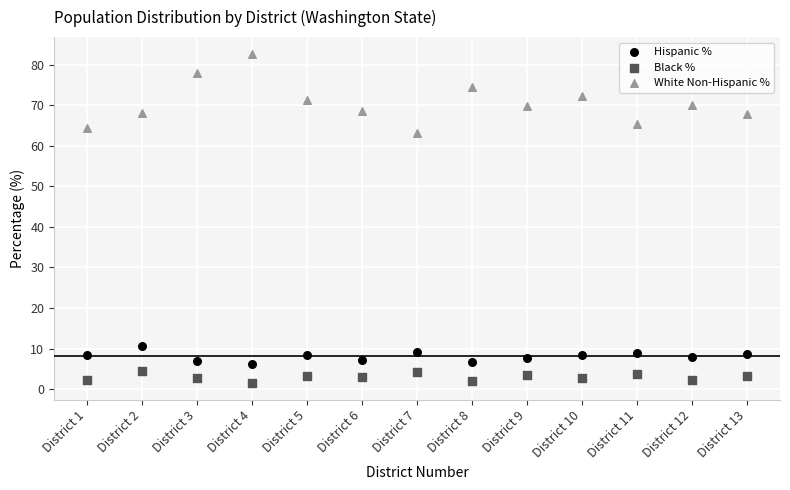

What are all the series names shown in the legend?

Hispanic %, Black %, White Non-Hispanic %